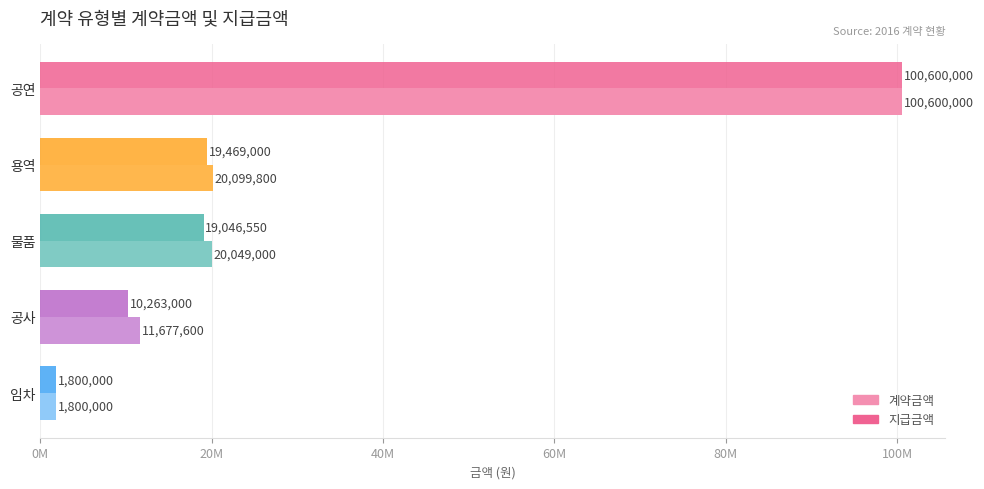

What are all the series names shown in the legend?

계약금액, 지급금액